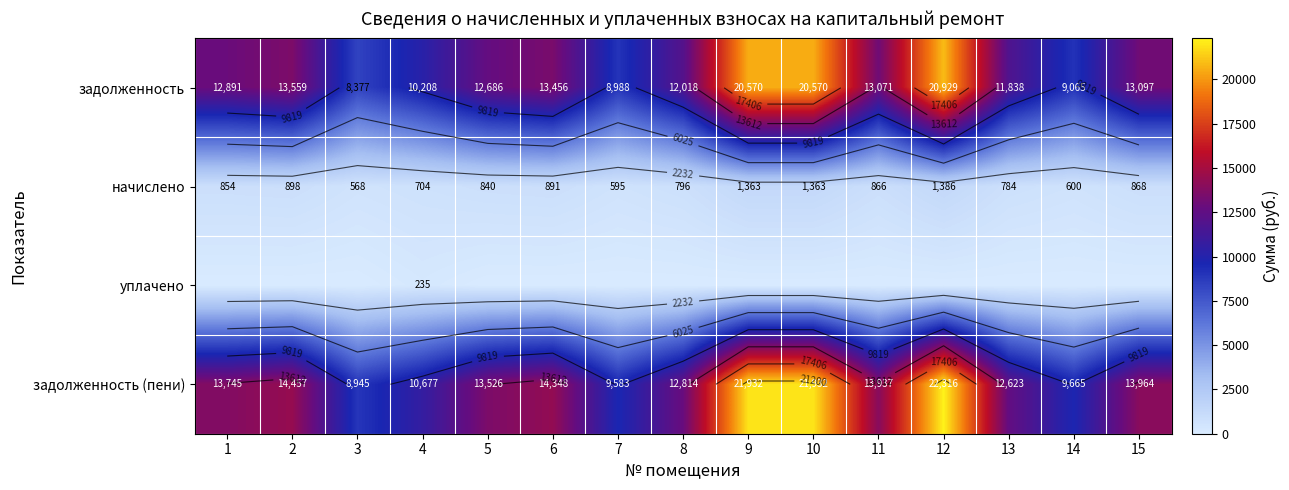

At how many categories does at least one series exceed 16774?

3